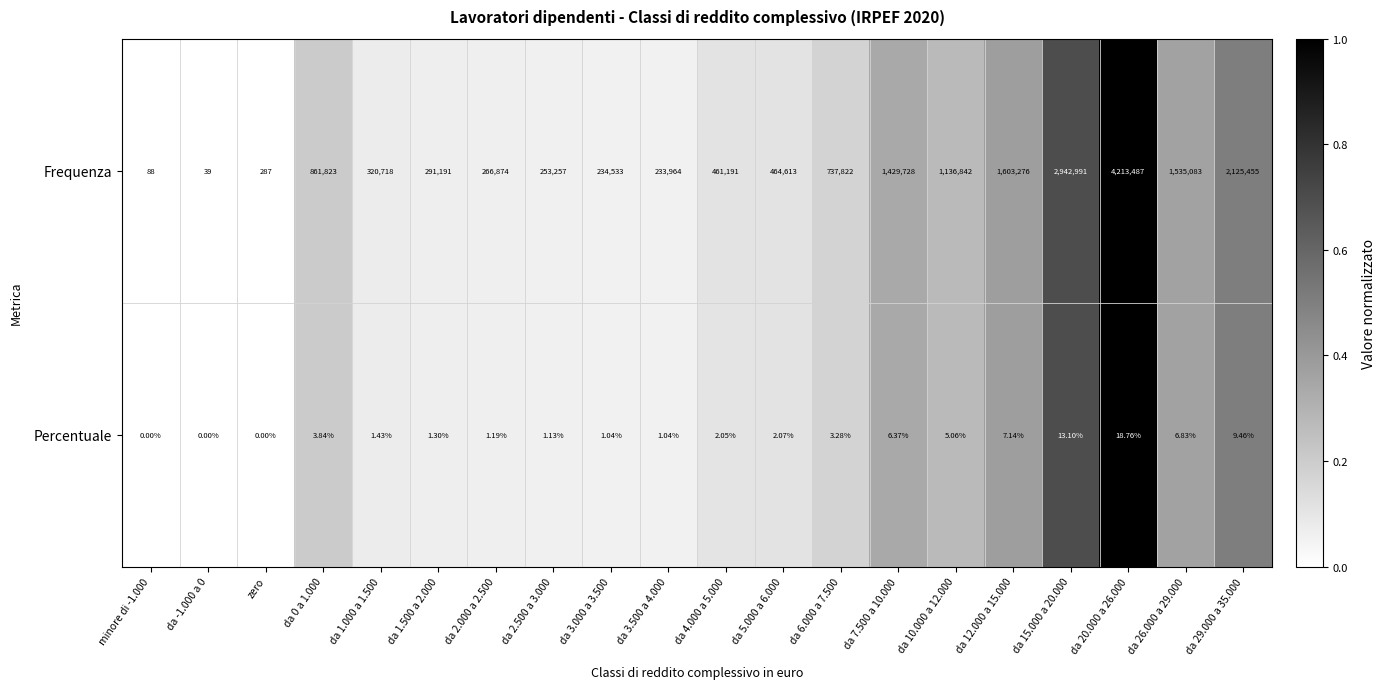

Which series changed the most between da 1.500 a 2.000 and da 2.500 a 3.000?

Frequenza